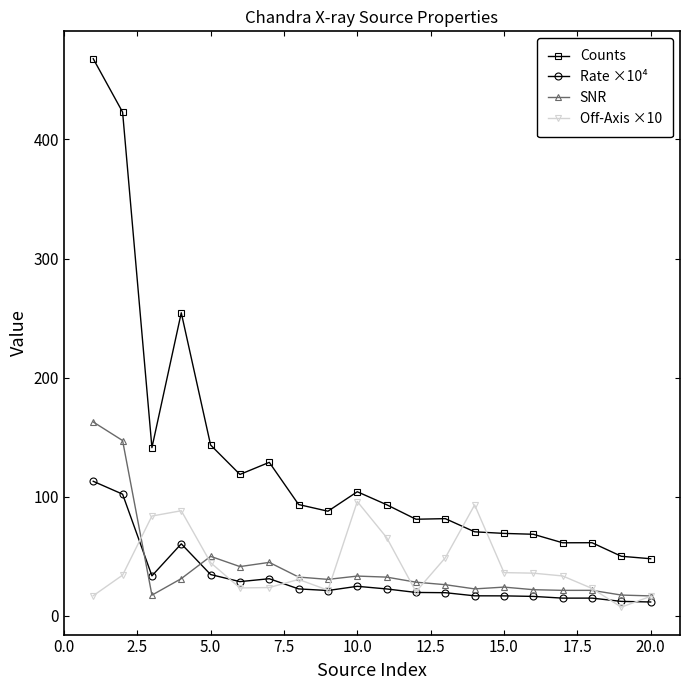

True or false: Rate ×10⁴ has more than 2 points higher than both neighbors.

True